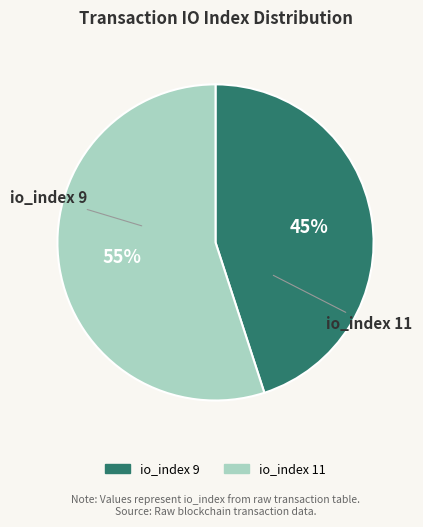

To the nearest percent, what is the average slice percentage?

50%